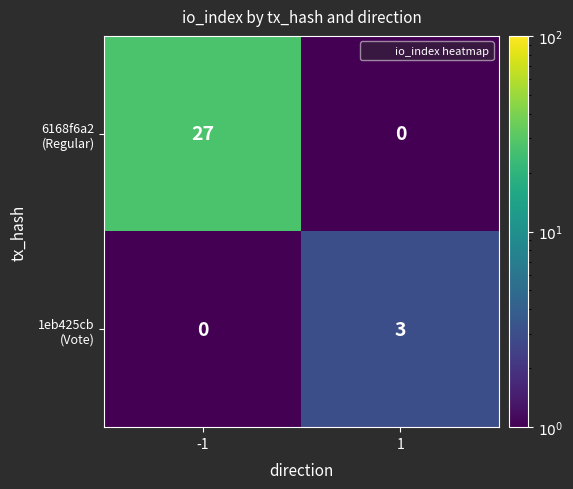

What is the difference between the highest and lowest values at -1?

27